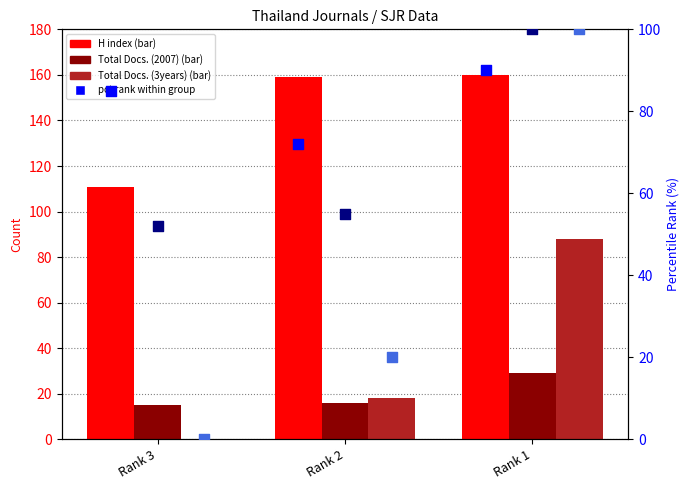

At how many categories does at least one series exceed 29?

3